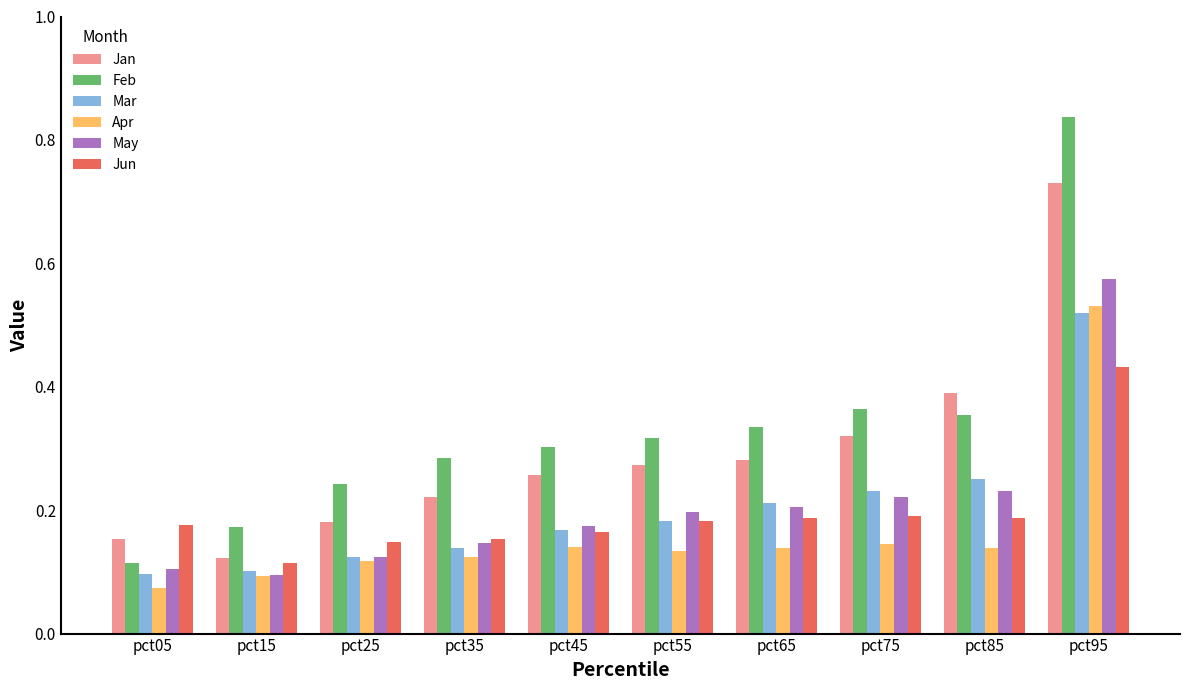

Which series has the widest spread of values?

Feb